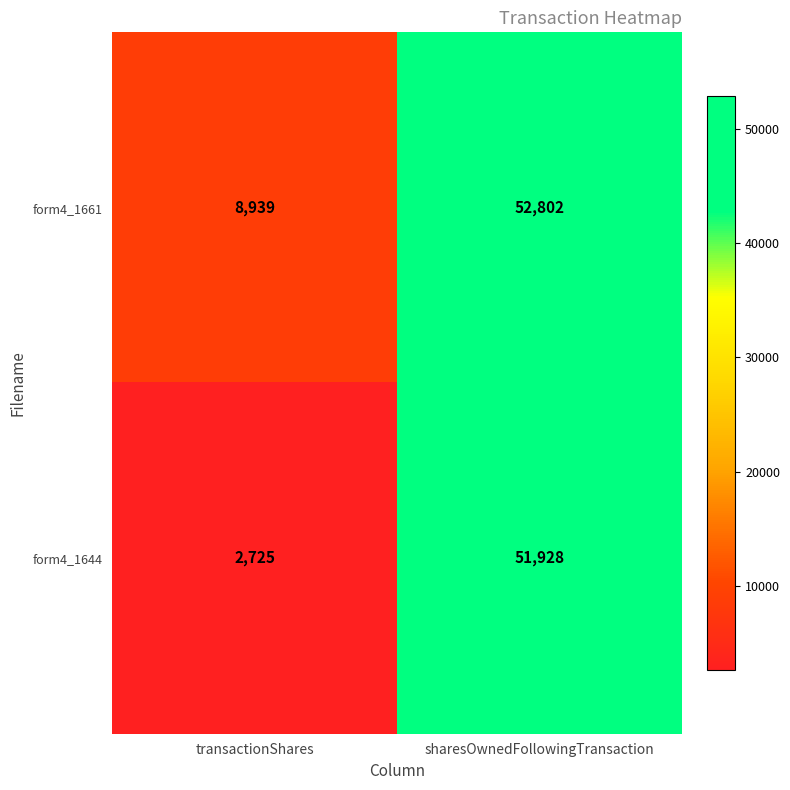

Between transactionShares and sharesOwnedFollowingTransaction, which series saw the biggest shift?

form4_1644